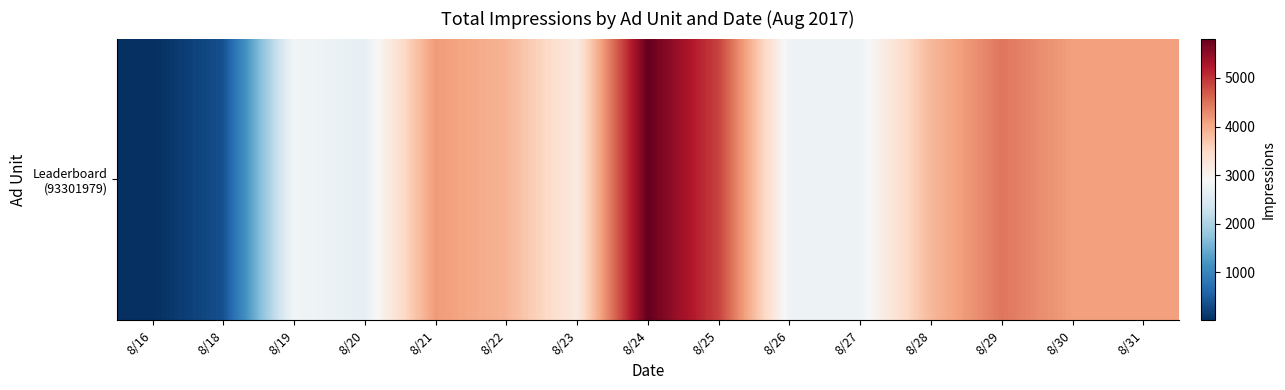

Reading left to right, what are all the values shown in this chart?

8/16=12	8/18=364	8/19=2833	8/20=2656	8/21=4146	8/22=3903	8/23=3177	8/24=5811	8/25=4885	8/26=2776	8/27=2763	8/28=3858	8/29=4461	8/30=4104	8/31=4105